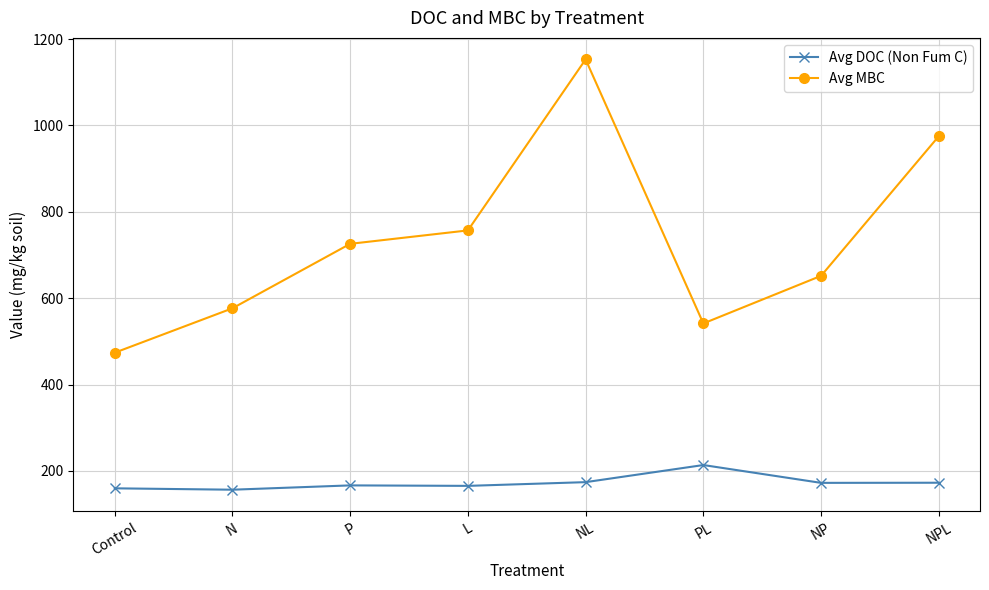

What is the difference between the Avg MBC values at NP and NPL?

323.4